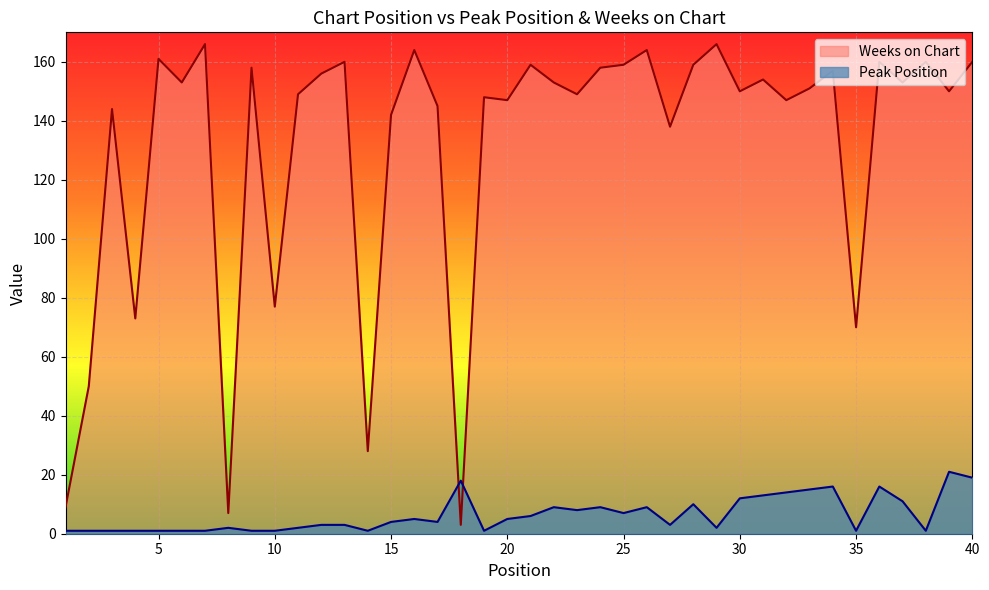

What is the average value of the Weeks on Chart series?

131